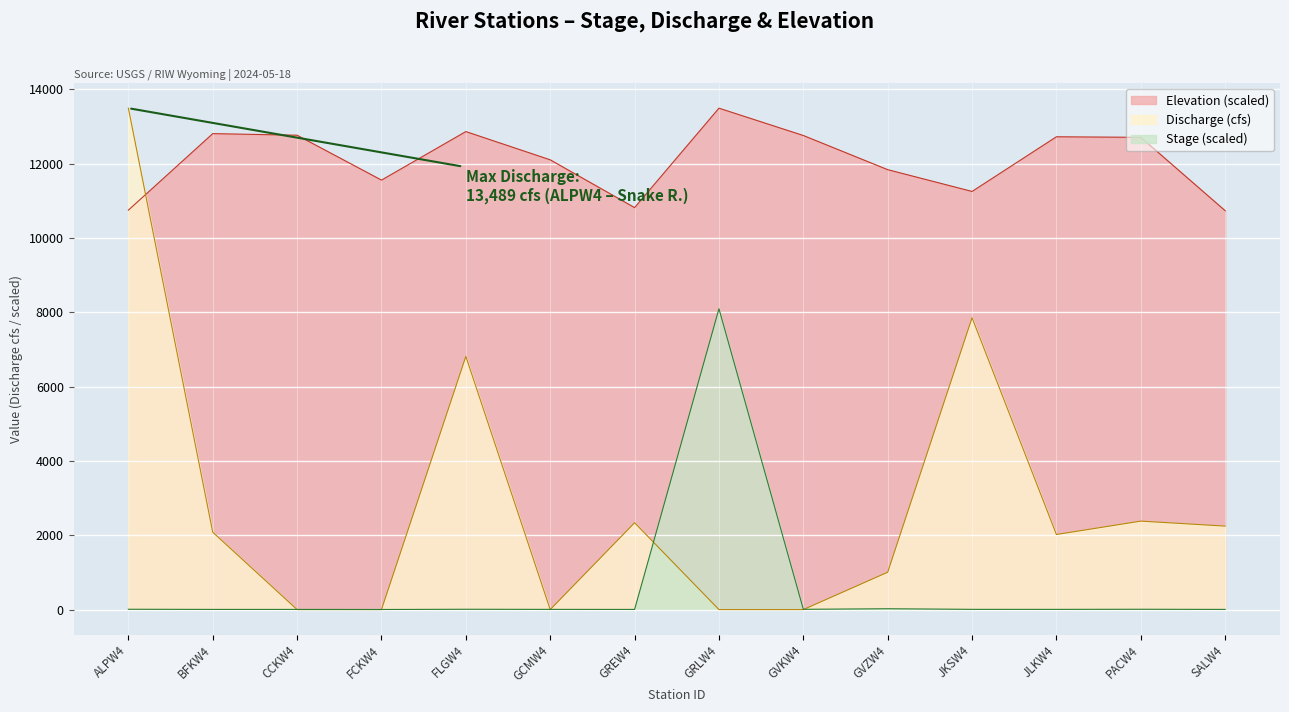

Reading right to left, transcribe all the data shown in this chart.

Elevation: SALW4=10730.7	PACW4=12704.4	JLKW4=12719.6	JKSW4=11248.7	GVZW4=11834.8	GVKW4=12753.6	GRLW4=13489.0	GREW4=10813.9	GCMW4=12099.5	FLGW4=12859.5	FCKW4=11553.8	CCKW4=12761.1	BFKW4=12804.6	ALPW4=10745.8
Stage: SALW4=4.7	PACW4=8.6	JLKW4=5.7	JKSW4=6.2	GVZW4=22.4	GVKW4=7.2	GRLW4=8093.4	GREW4=4.2	GCMW4=5.4	FLGW4=8.4	FCKW4=2.6	CCKW4=4.5	BFKW4=4.7	ALPW4=8.7
Discharge: SALW4=2246.0	PACW4=2380.0	JLKW4=2020.0	JKSW4=7851.0	GVZW4=1005.0	GVKW4=0.0	GRLW4=0.0	GREW4=2336.0	GCMW4=0.0	FLGW4=6812.0	FCKW4=0.0	CCKW4=0.0	BFKW4=2081.0	ALPW4=13489.0